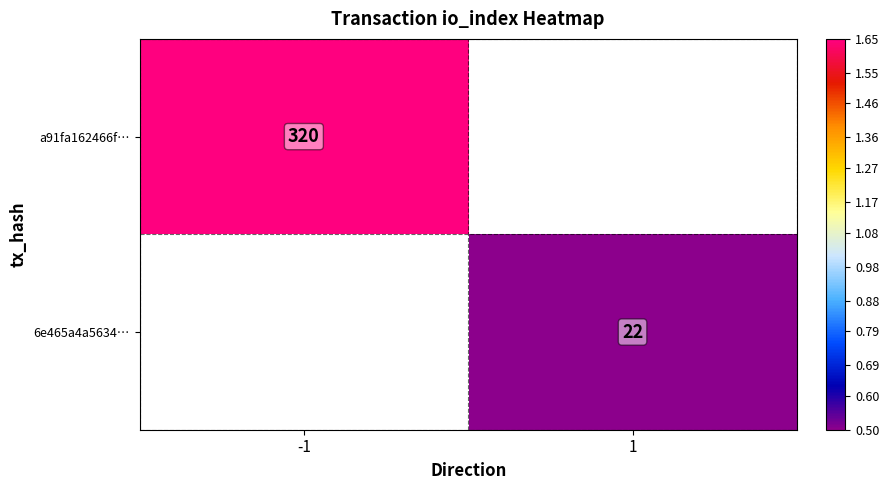

Is the value of 6e465a4a5634… at 1 greater than the value of a91fa162466f… at -1?

No